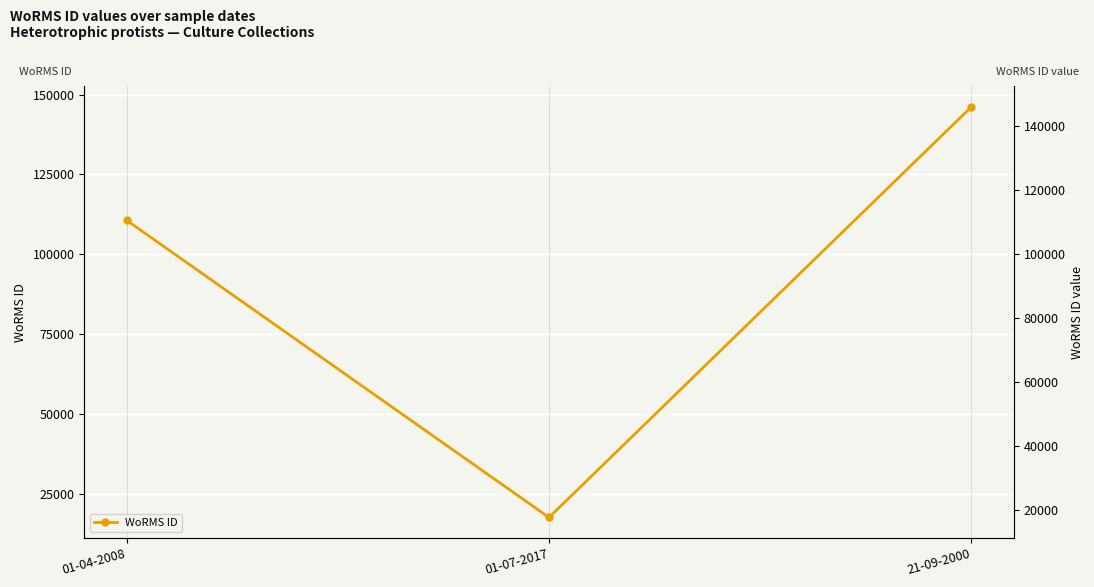

List the labels in order of value, largest first.

21-09-2000, 01-04-2008, 01-07-2017